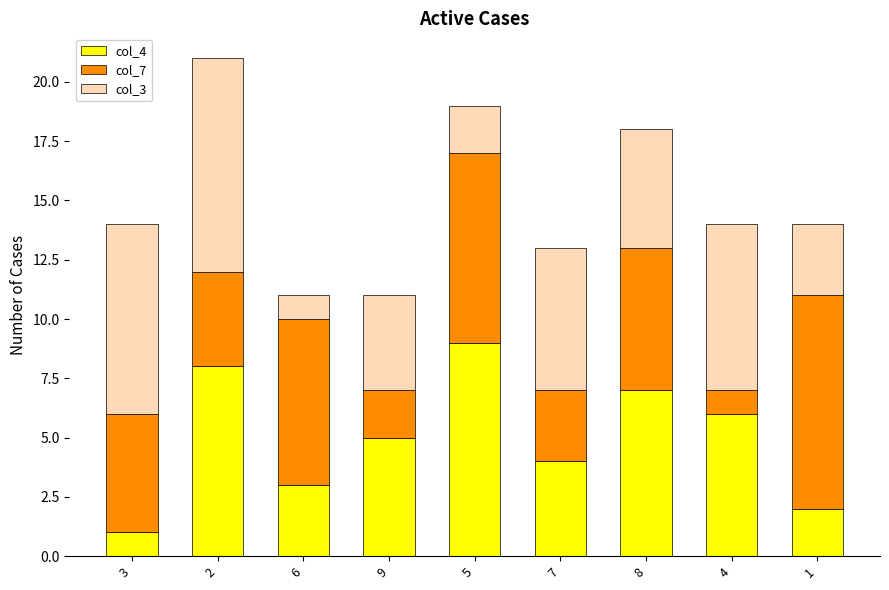

Rank the categories by col_4 value from lowest to highest.

3, 1, 6, 7, 9, 4, 8, 2, 5